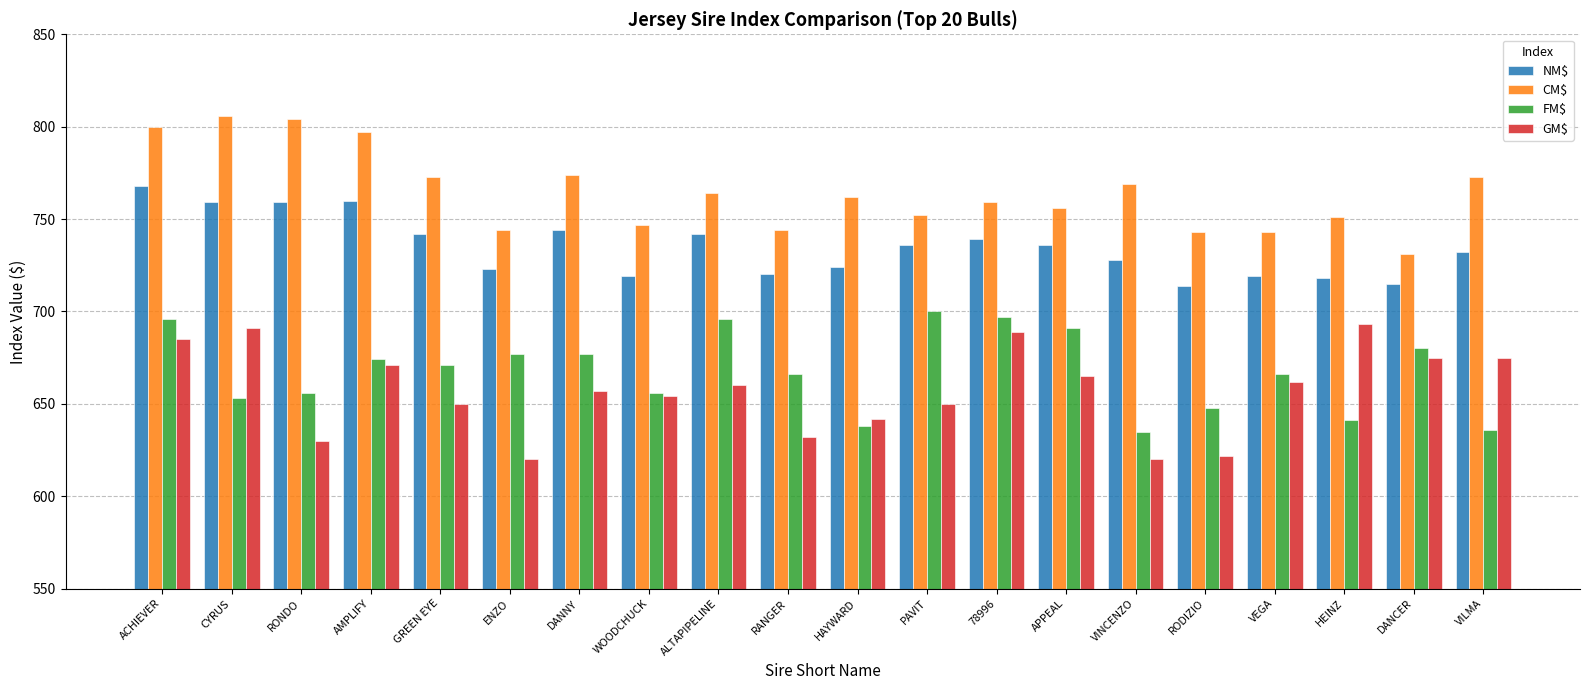

What is the smallest value displayed?

620